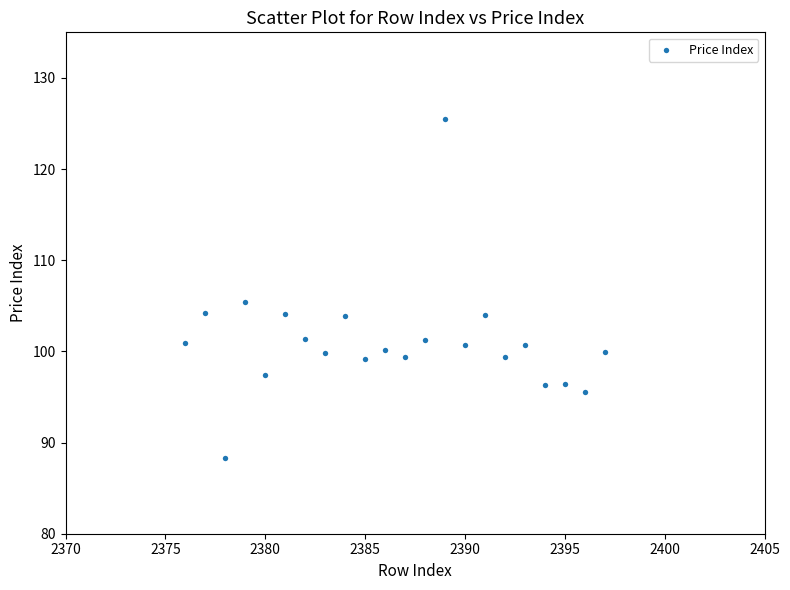

What is the range of Y values (max minus min)?

37.2